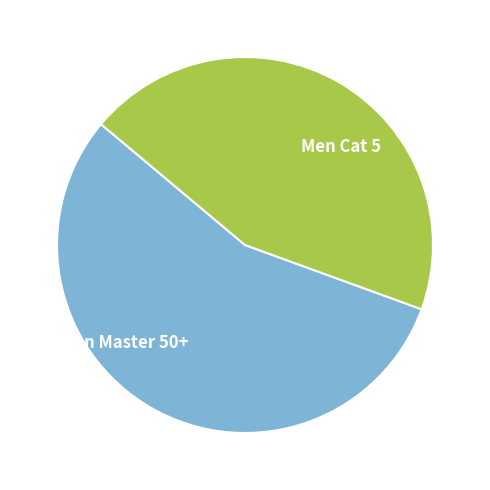

Between Men Cat 5 and Men Master 50+, which is larger?

Men Master 50+